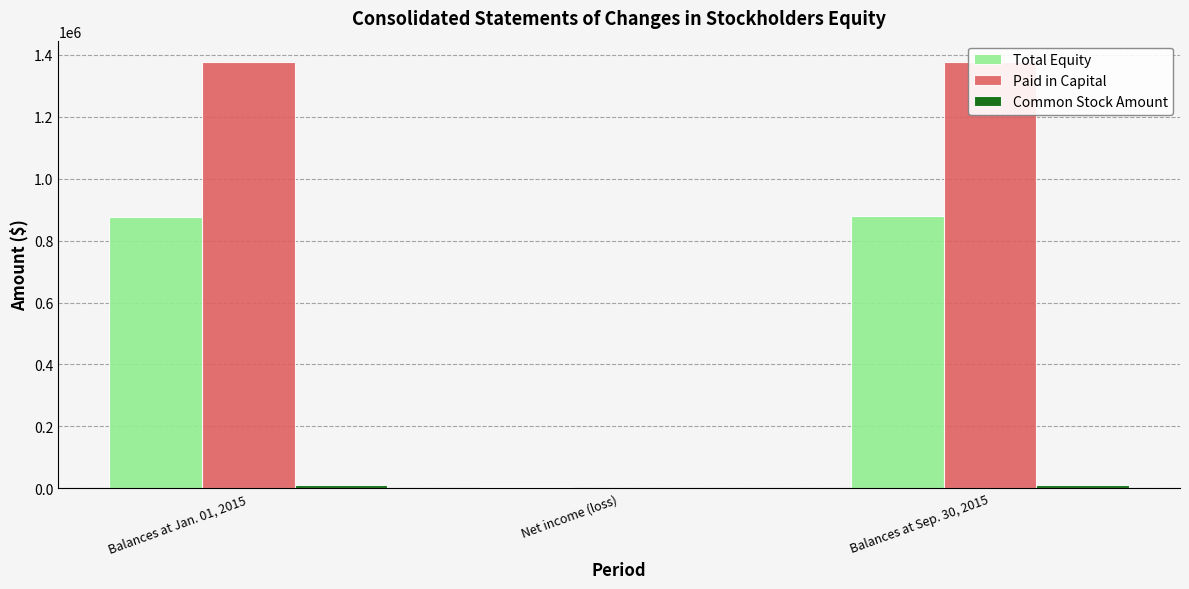

Is the value of Common Stock Amount at Balances at Jan. 01, 2015 greater than the value of Paid in Capital at Balances at Sep. 30, 2015?

No